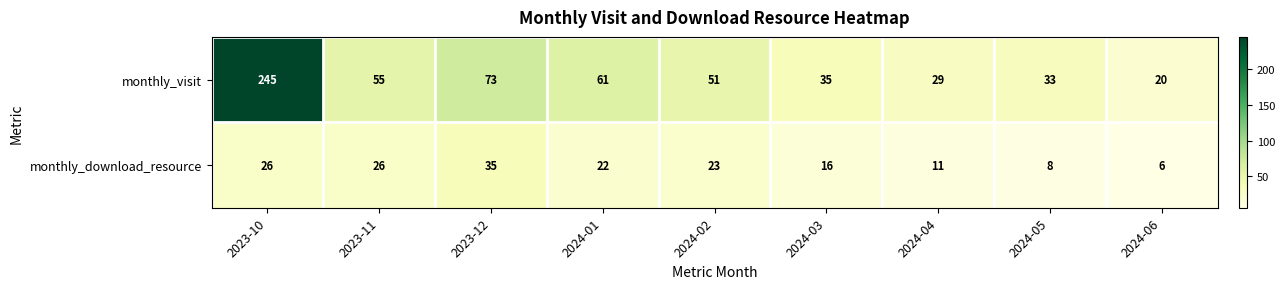

Which series has the largest total across all categories?

monthly_visit